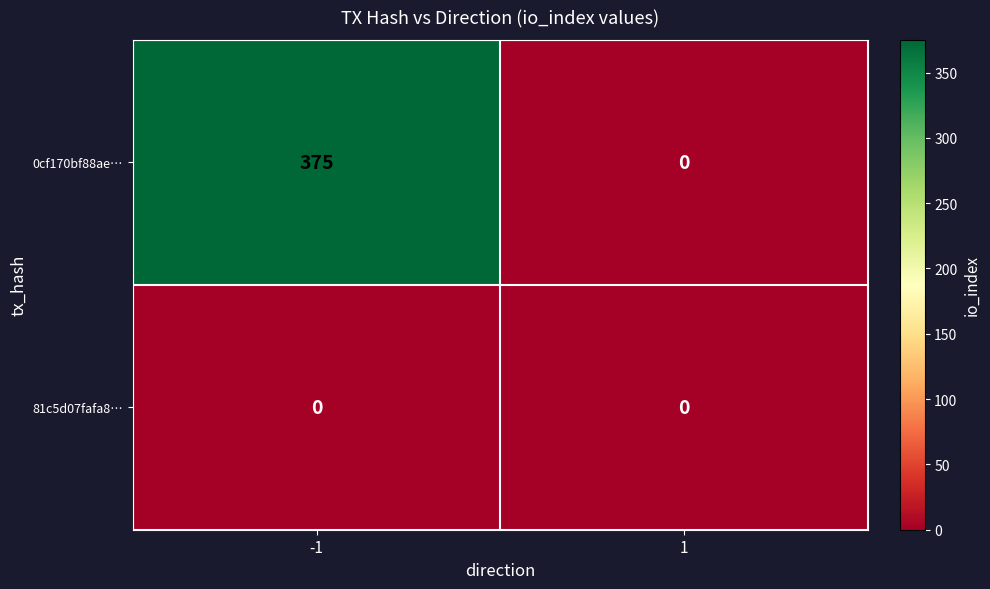

Reading left to right, what are all the values shown in this chart?

0cf170bf88ae…: 375	0
81c5d07fafa8…: 0	0